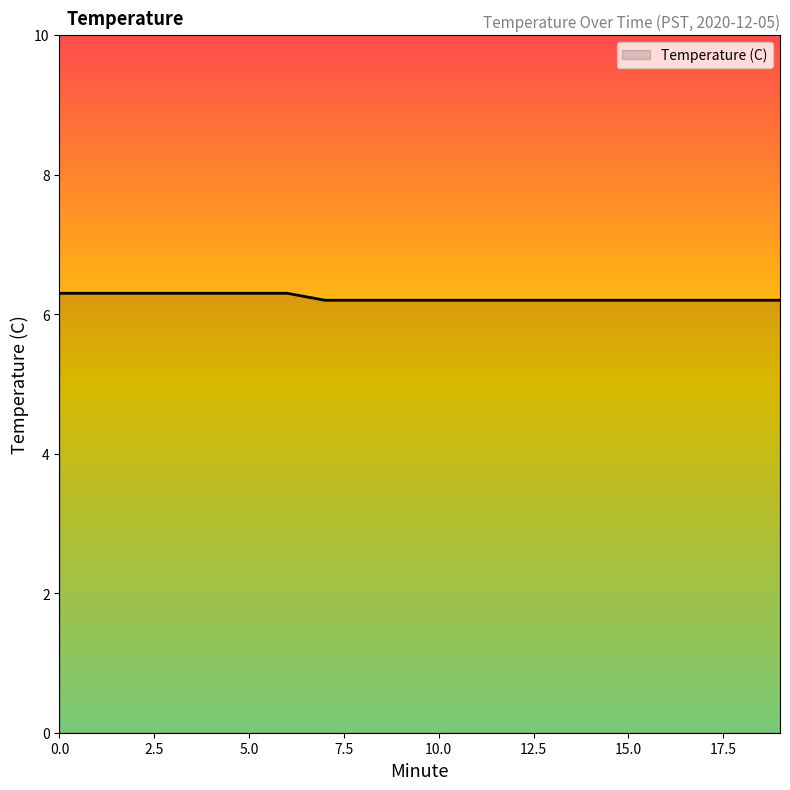

What is the greatest value displayed?

6.3